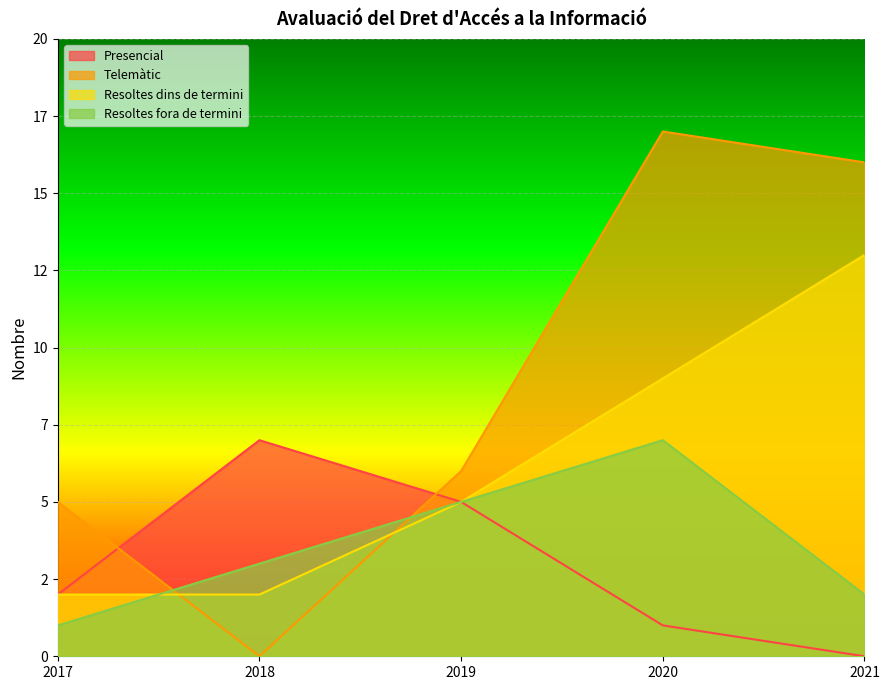

Where do Telemàtic and Resoltes dins de termini first cross each other?

2017 and 2018